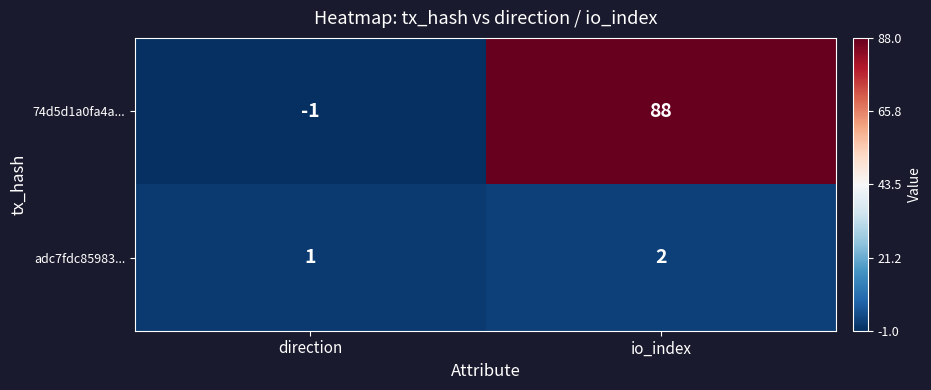

Rank the series by their maximum value, from highest to lowest.

74d5d1a0fa4a..., adc7fdc85983...